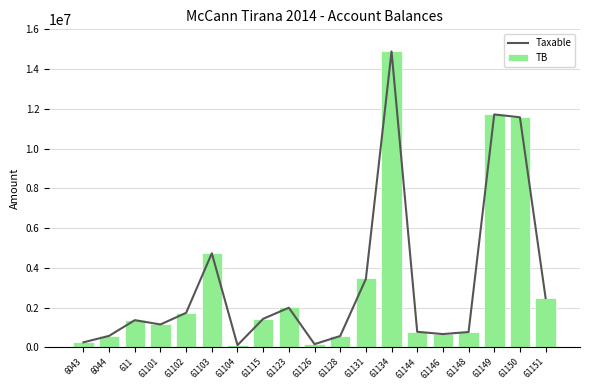

What is the maximum value for TB?

14931158.8